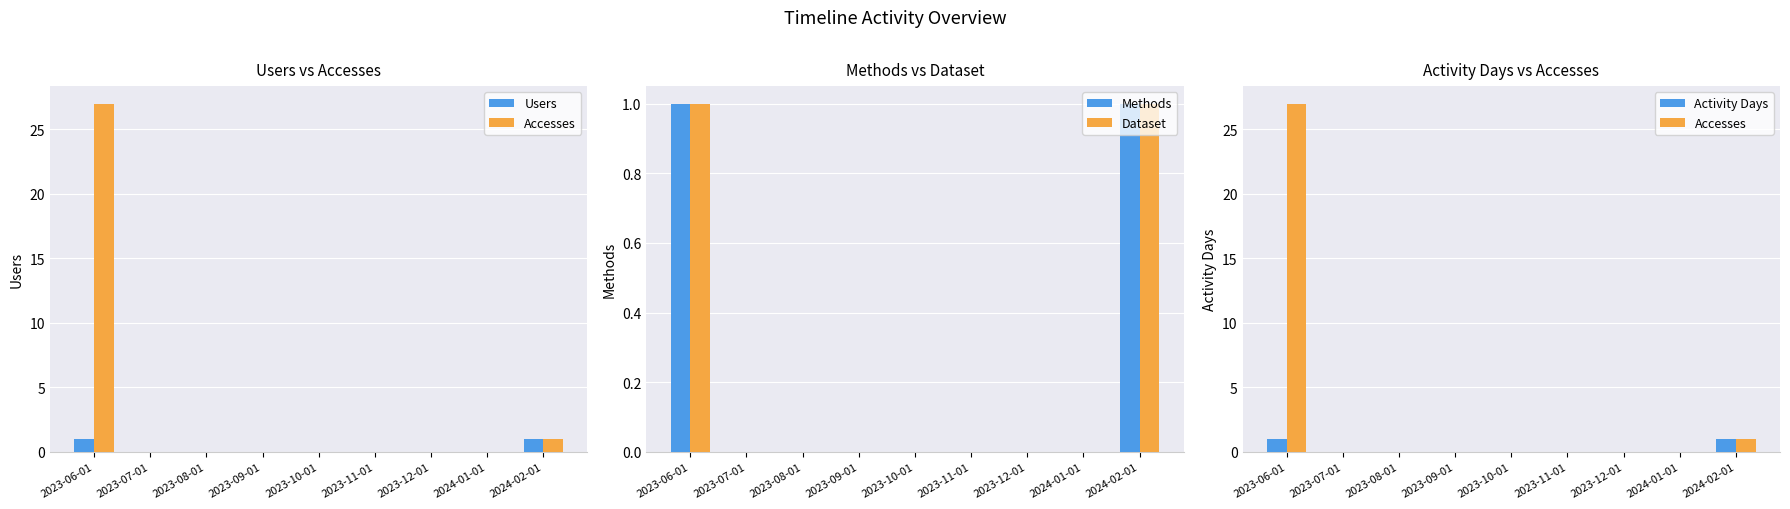

The Accesses series shows 11 at 2023-12-01. True or false?

False